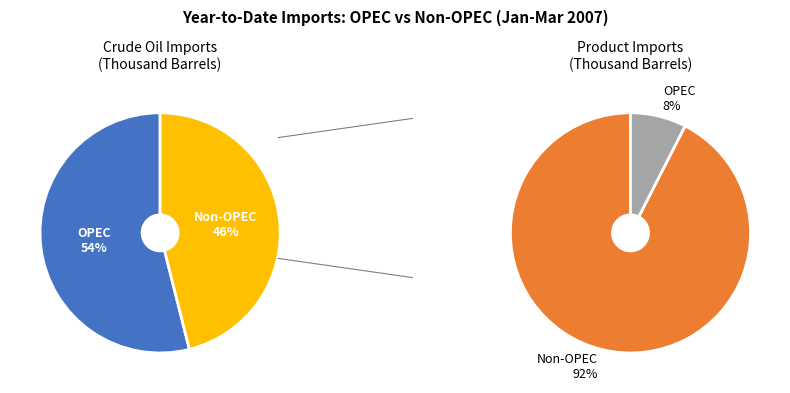

How many slices are in this pie chart?

2